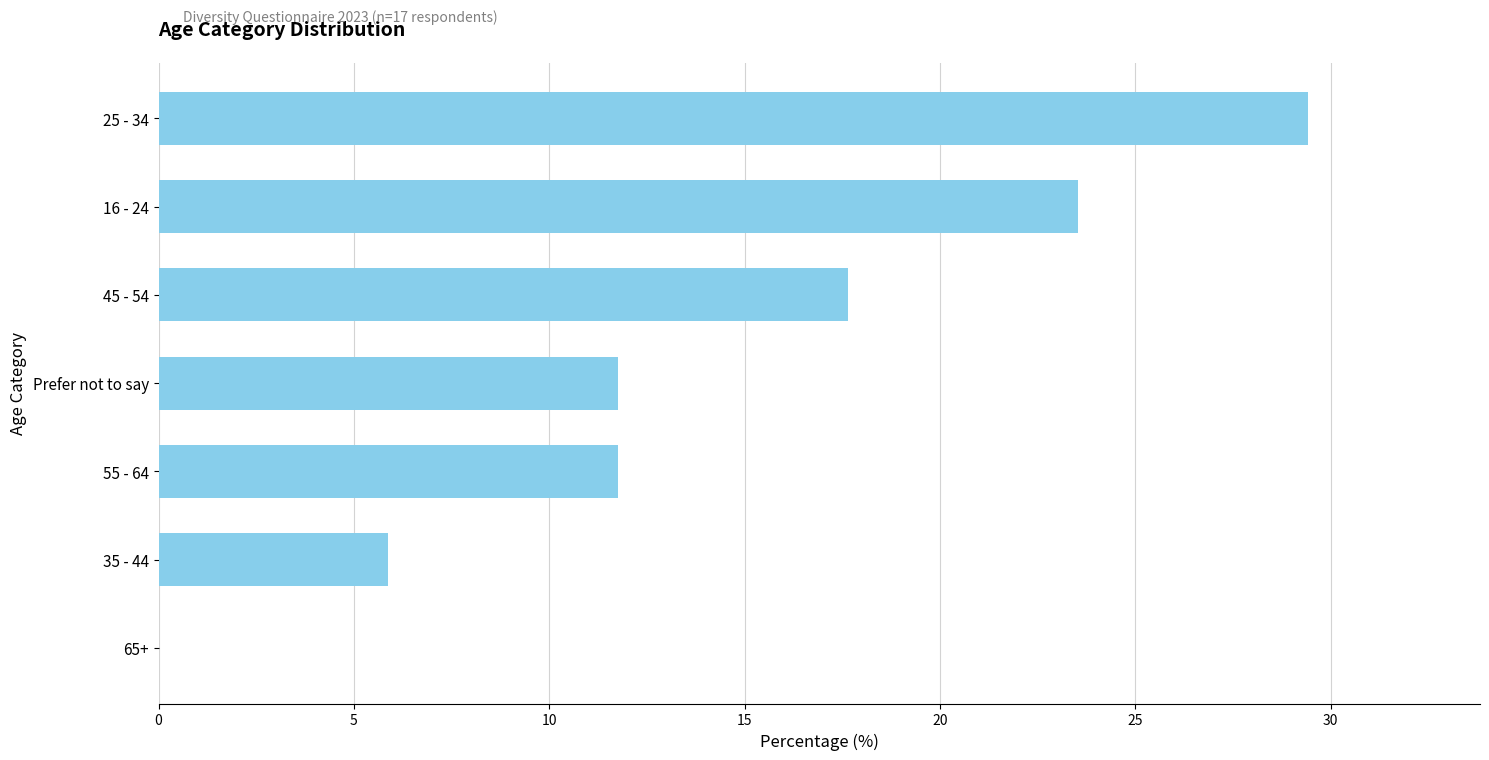

What is the ratio of the value at 45 - 54 to the value at 55 - 64?

1.5